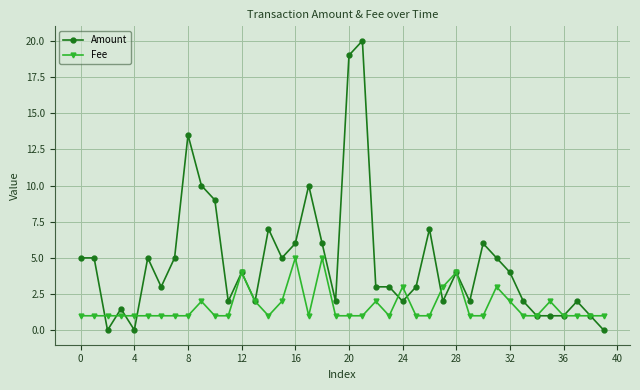

True or false: Fee has more than 1 points higher than both neighbors.

True